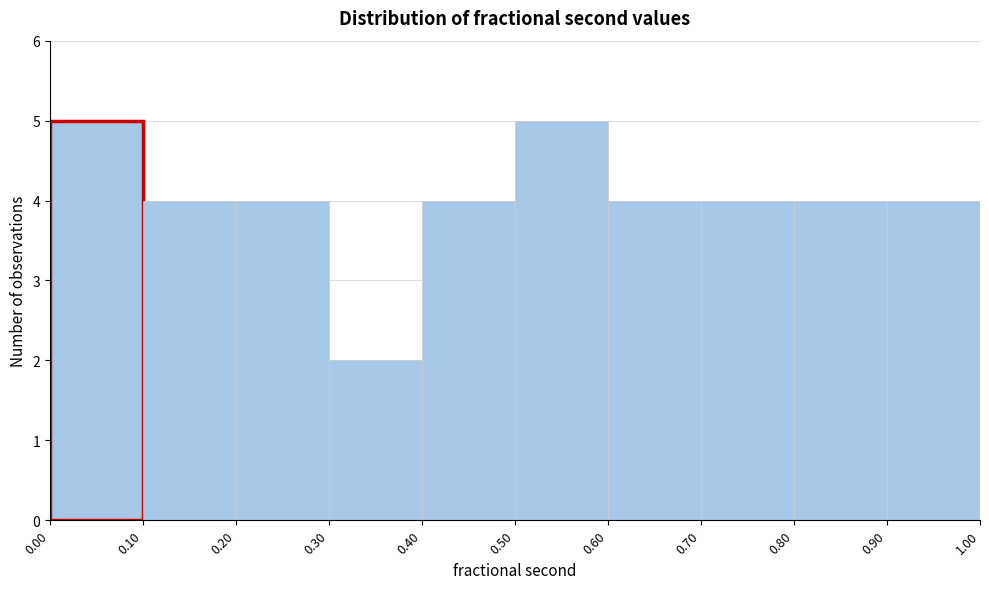

Reading left to right, list every bar in this chart as the range it spans on the x-axis followed by its height. The values are not printed on the chart, so give them approximately, as read against the axis.

0.00 to 0.10: 5
0.10 to 0.20: 4
0.20 to 0.30: 4
0.30 to 0.40: 2
0.40 to 0.50: 4
0.50 to 0.60: 5
0.60 to 0.70: 4
0.70 to 0.80: 4
0.80 to 0.90: 4
0.90 to 1.00: 4